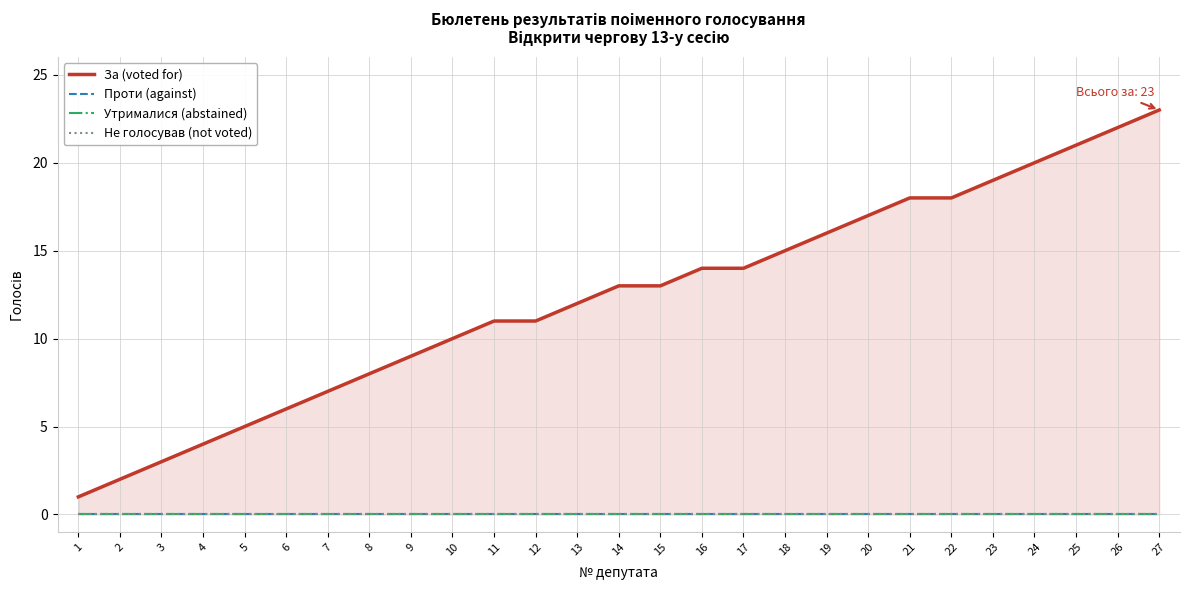

Reading right to left, transcribe all the data shown in this chart.

За (voted for): 23	22	21	20	19	18	18	17	16	15	14	14	13	13	12	11	11	10	9	8	7	6	5	4	3	2	1
Проти (against): 0	0	0	0	0	0	0	0	0	0	0	0	0	0	0	0	0	0	0	0	0	0	0	0	0	0	0
Утрималися (abstained): 0	0	0	0	0	0	0	0	0	0	0	0	0	0	0	0	0	0	0	0	0	0	0	0	0	0	0
Не голосував (not voted): 0	0	0	0	0	0	0	0	0	0	0	0	0	0	0	0	0	0	0	0	0	0	0	0	0	0	0